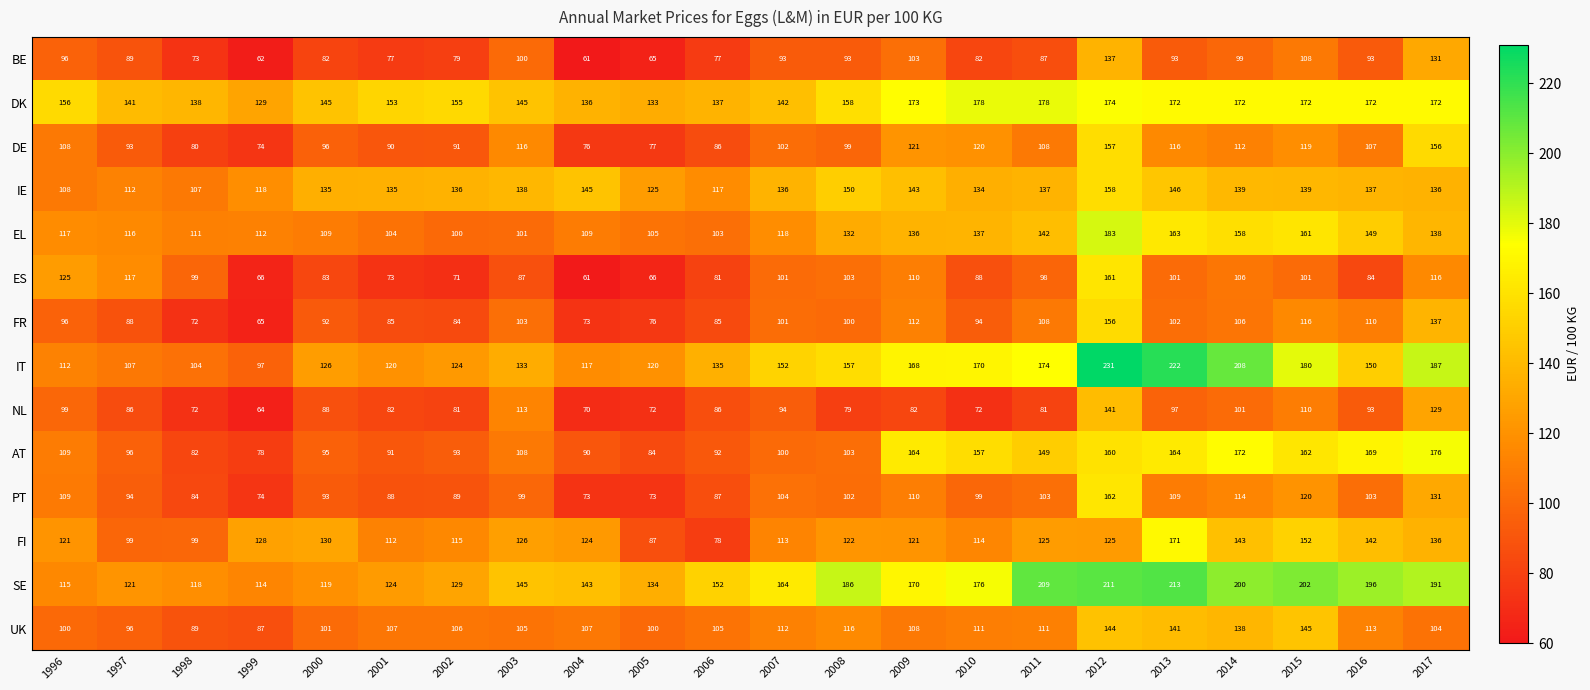

What is the approximate value of DK at 2005, to the nearest 10?

130